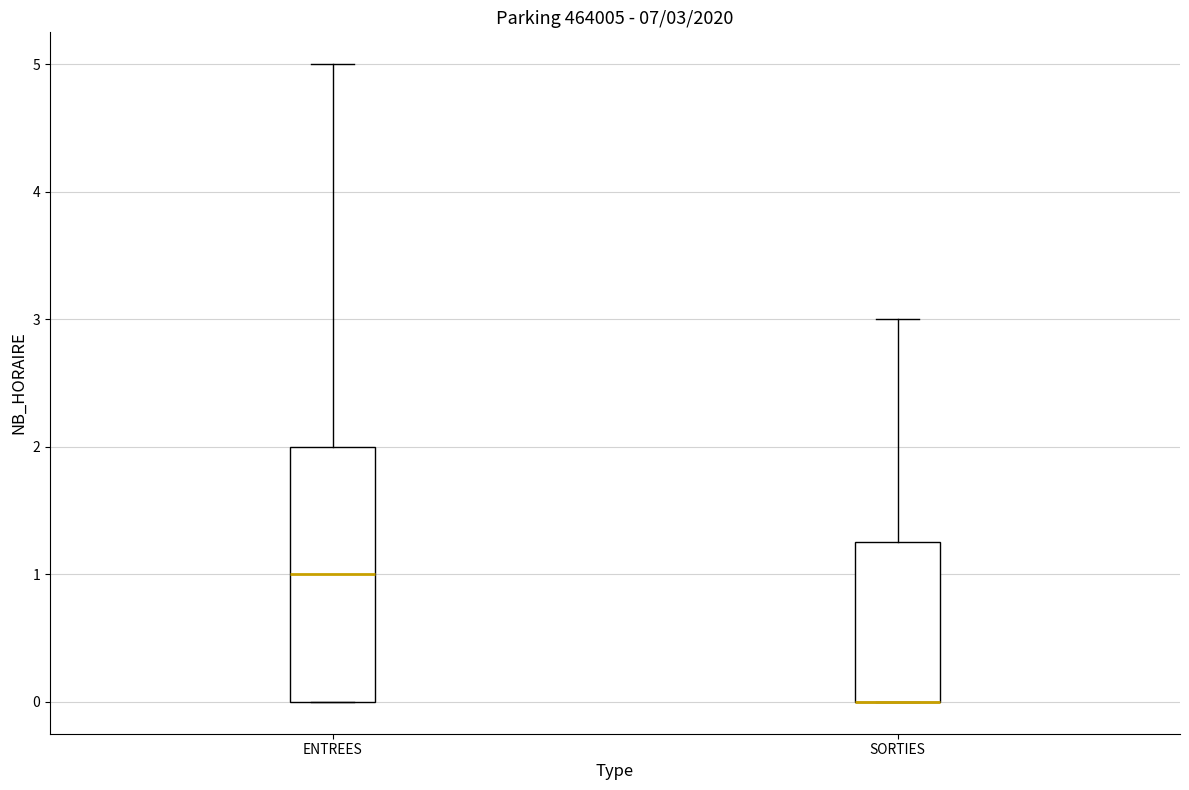

Comparing the boxes themselves (not the whiskers), which one is the tallest?

ENTREES